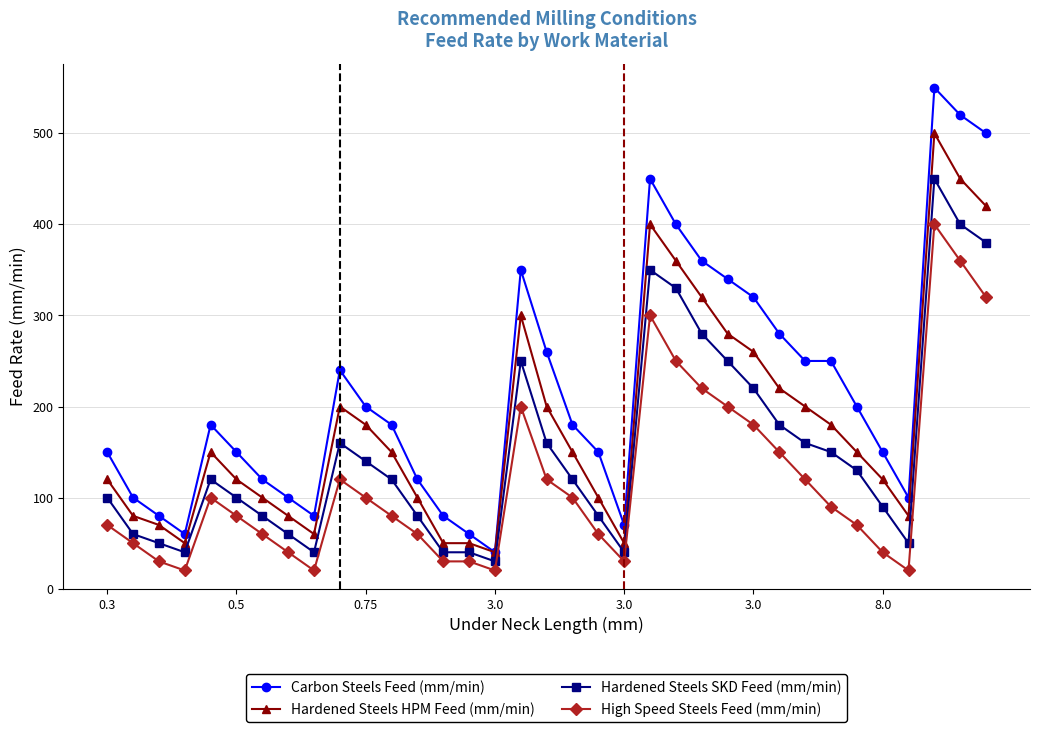

True or false: Carbon Steels Feed (mm/min) has more than 2 points higher than both neighbors.

True